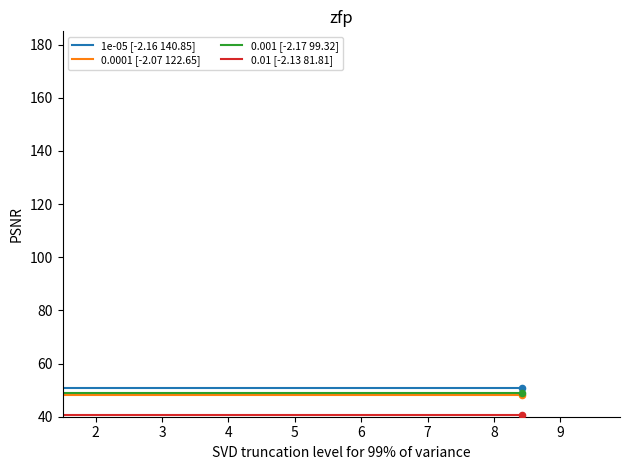

Which series contains the lowest Y value?

0.01 [-2.13 81.81]